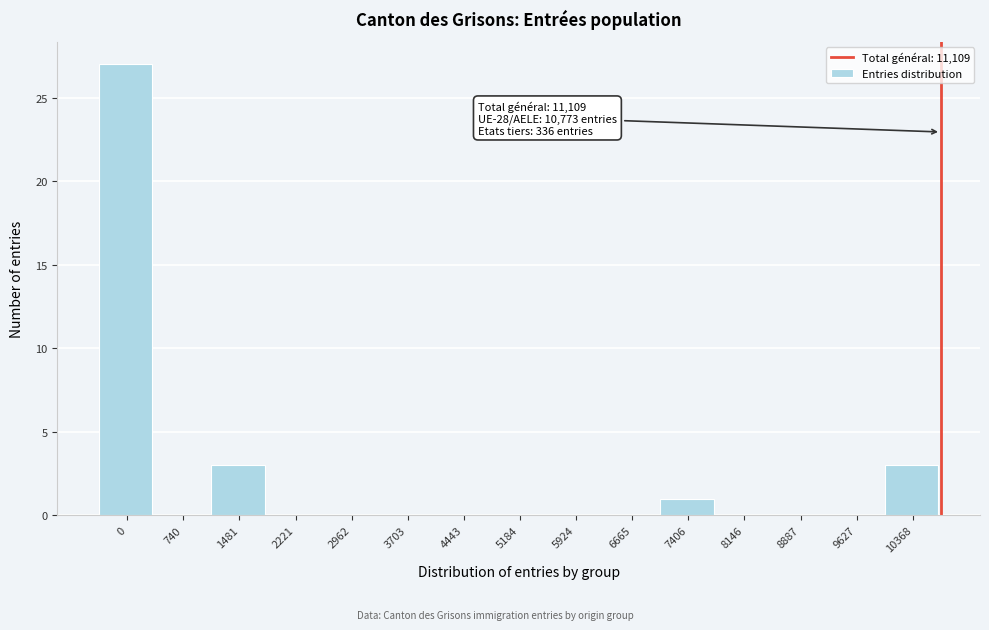

Reading left to right, transcribe all the data shown in this chart.

0=27	740=0	1481=3	2221=0	2962=0	3703=0	4443=0	5184=0	5924=0	6665=0	7406=1	8146=0	8887=0	9627=0	10368=3